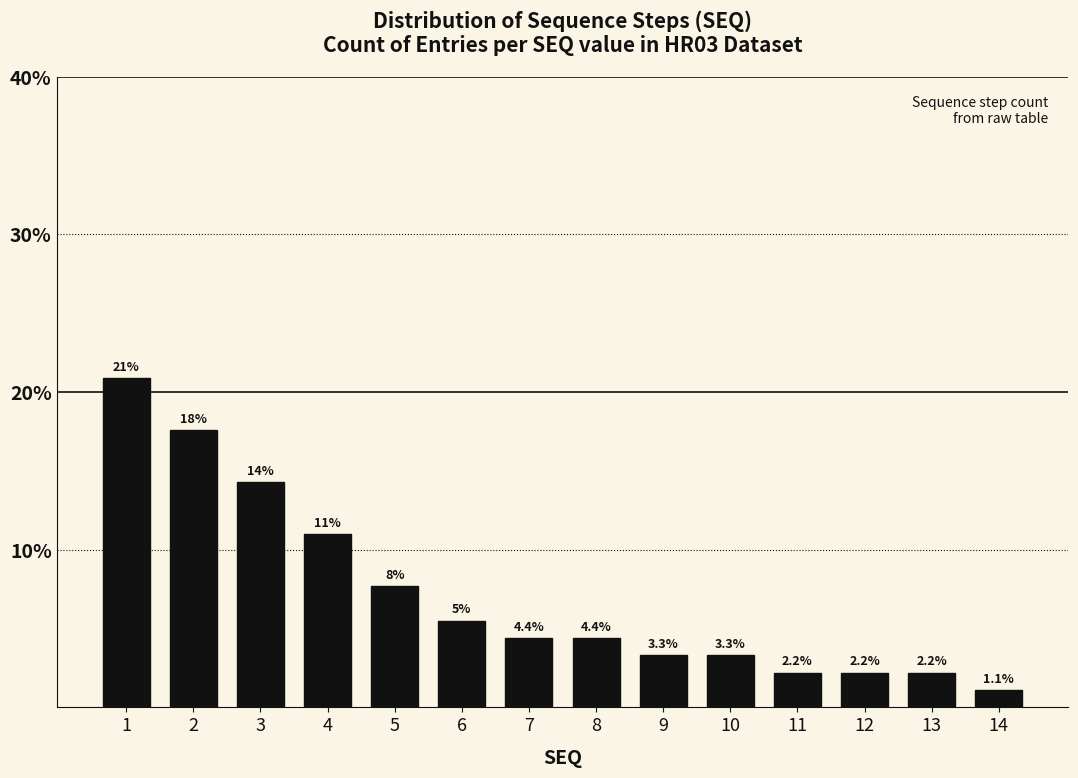

The chart shows a value of 5.5 at 6. True or false?

True